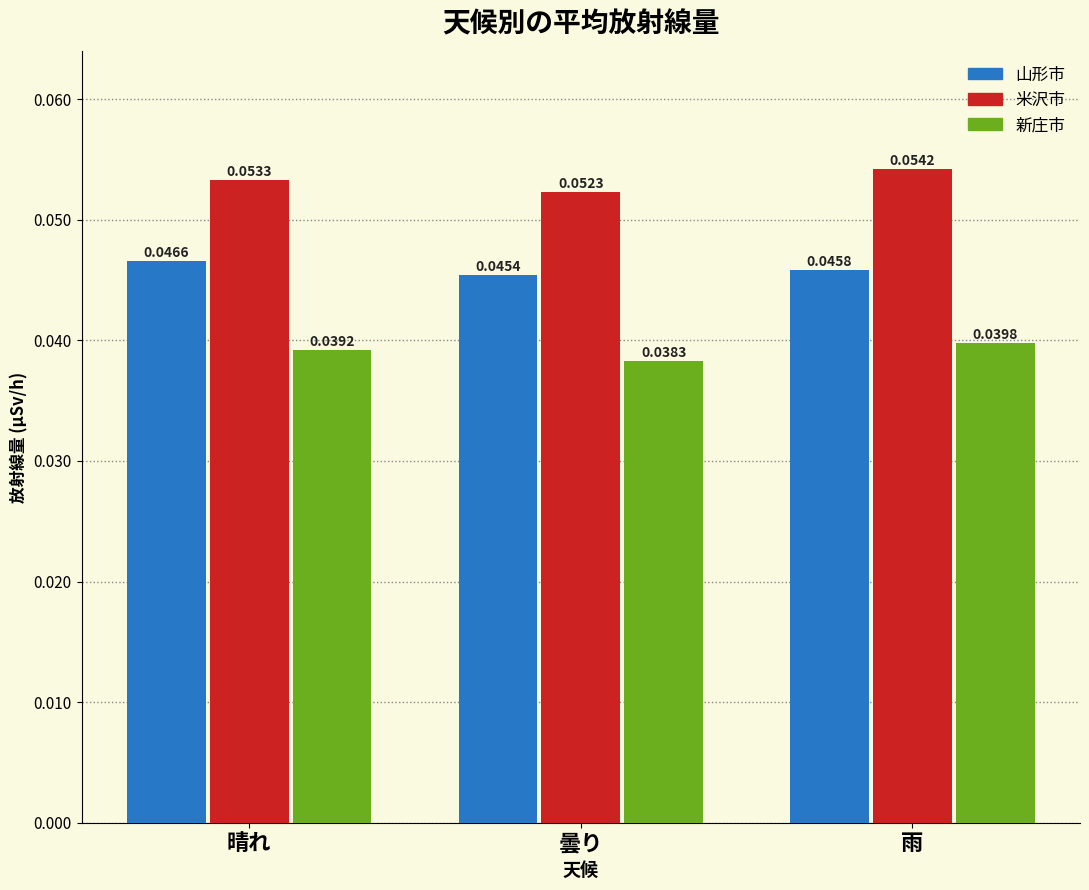

Where is 新庄市 nearest to the value 0?

曇り